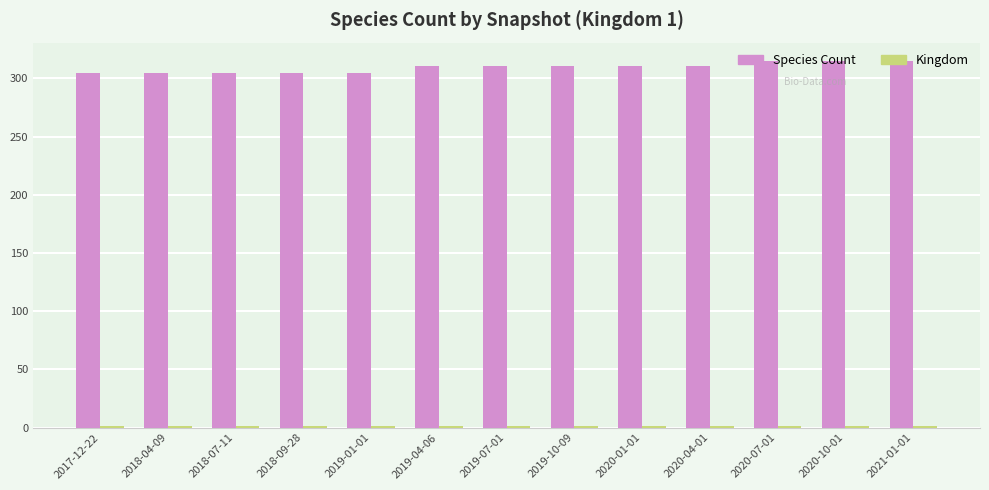

Which series has the largest total across all categories?

Species Count